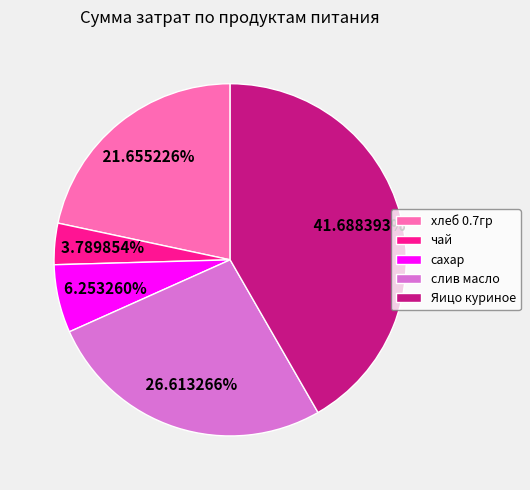

Approximately how many times larger is the value at хлеб 0.7гр compared to слив масло?

0.8